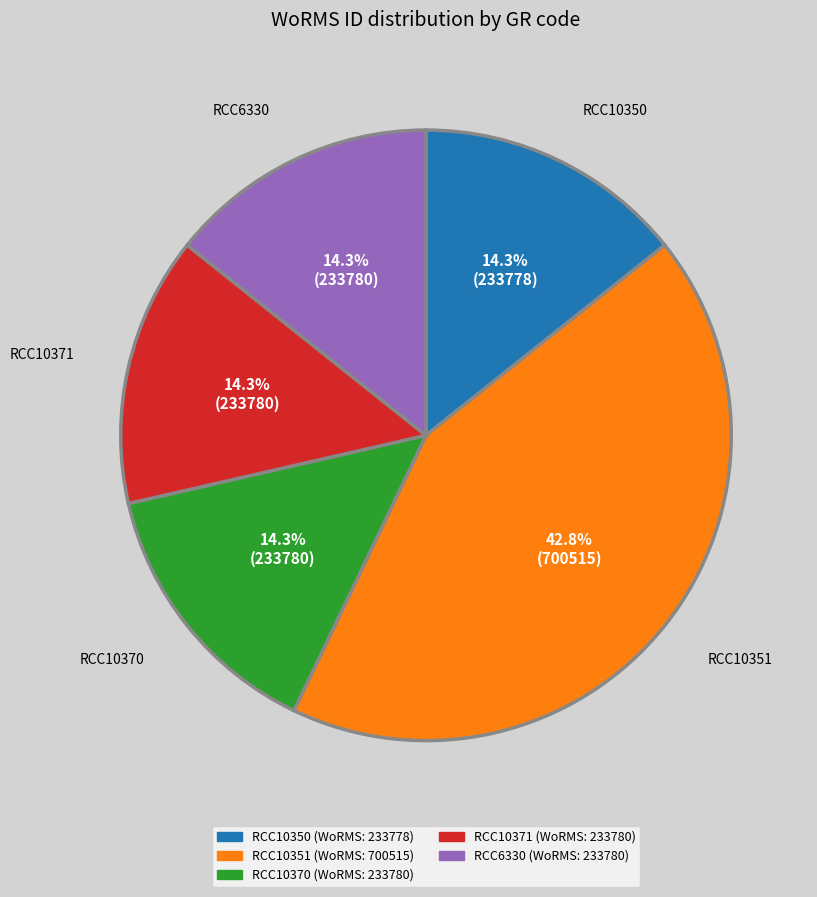

Which slice is the largest?

RCC10351